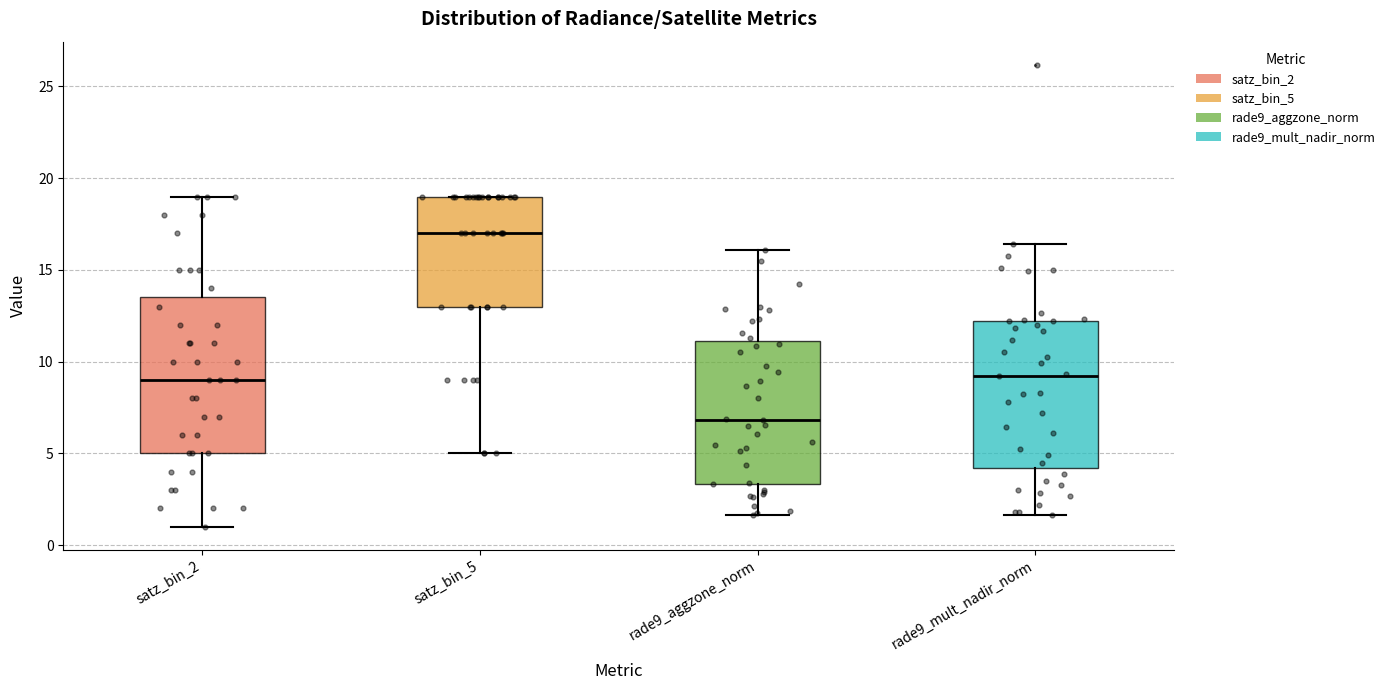

Which box's median line is the highest?

satz_bin_5